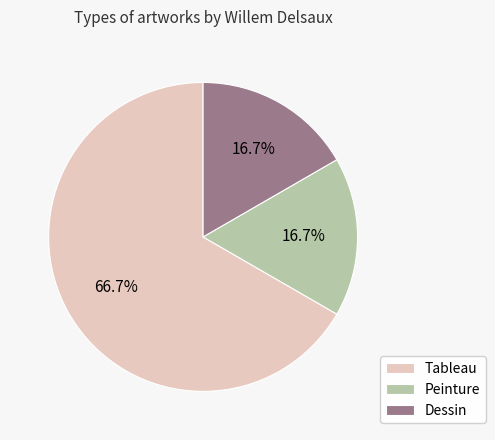

Which slice is the largest?

Tableau